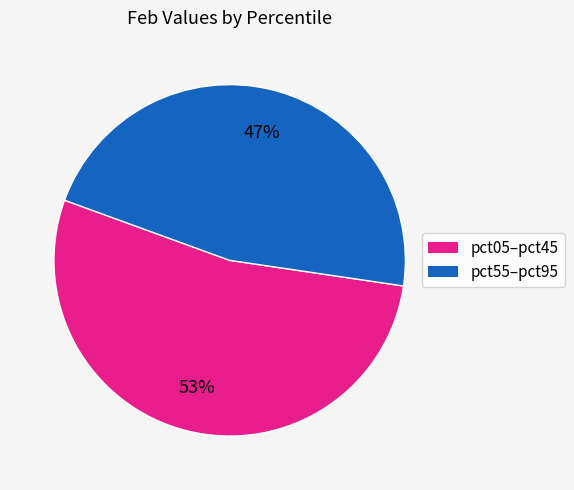

Is there any slice that represents more than half of the pie?

Yes